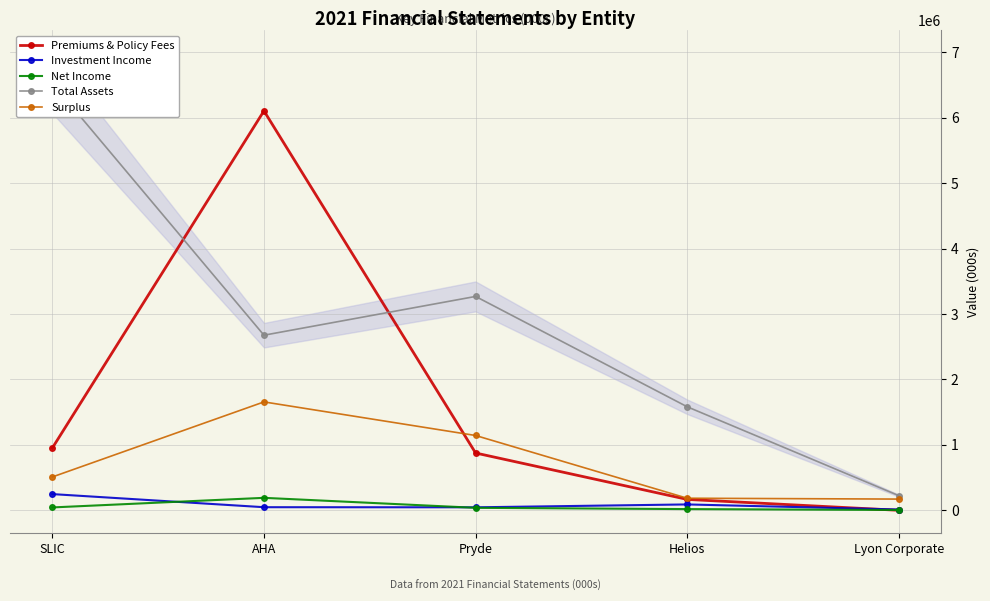

Is it true that Surplus equals 340036 at SLIC?

False